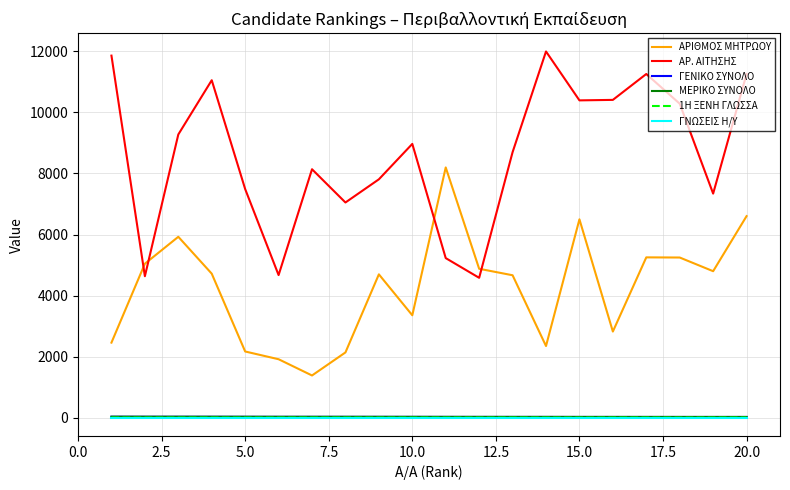

Which series has the largest total across all categories?

ΑΡ. ΑΙΤΗΣΗΣ